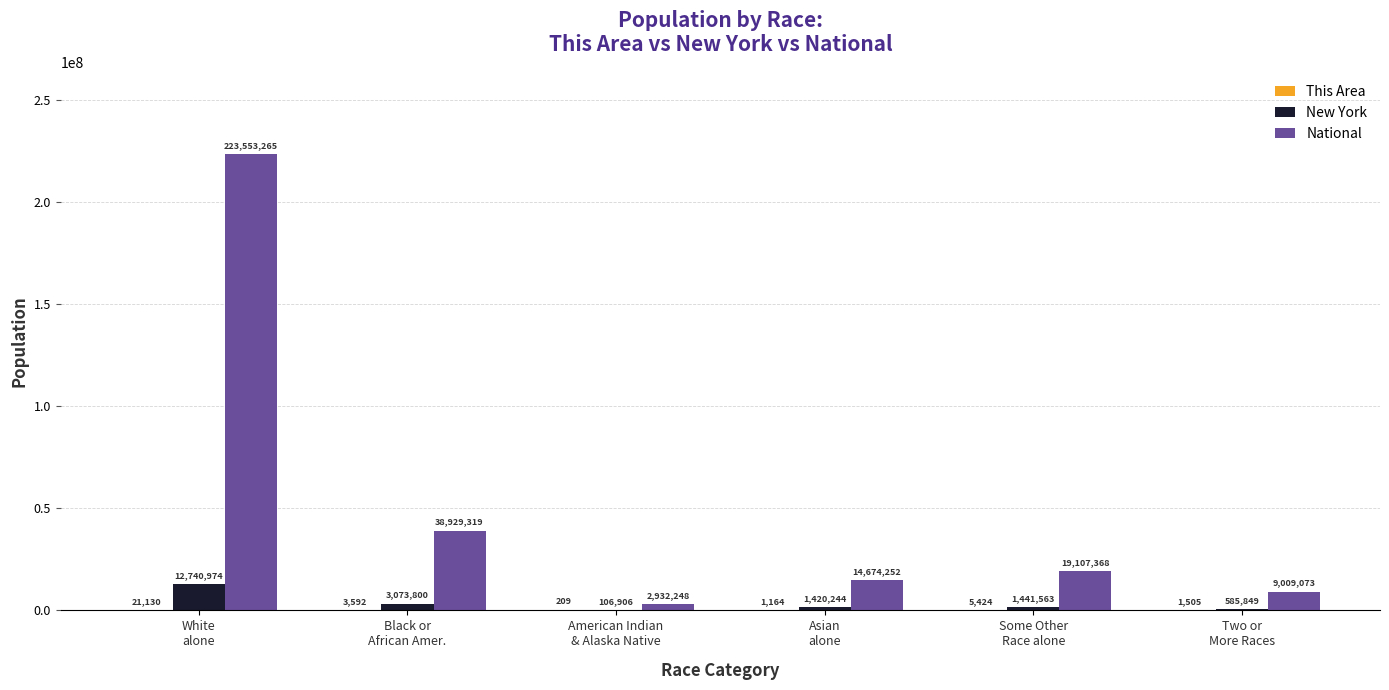

What is the greatest value displayed?

223553265